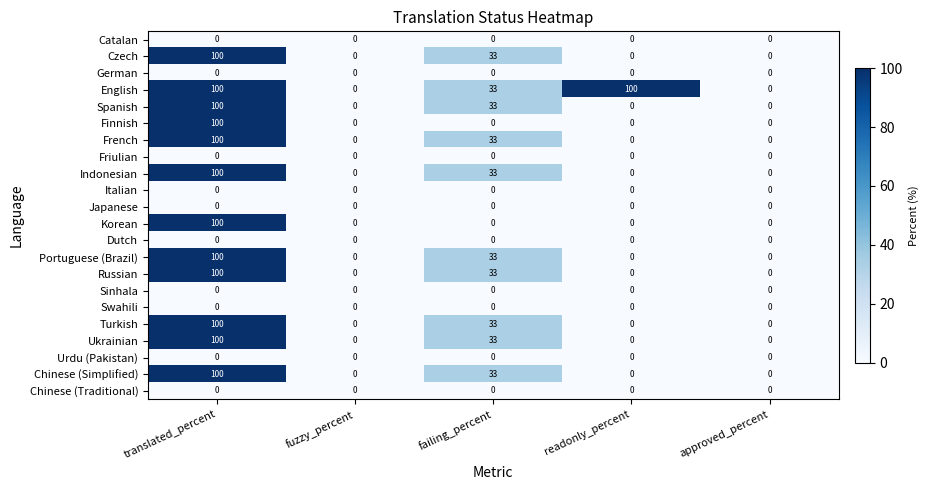

What is the spread (max minus min) of values at readonly_percent?

100